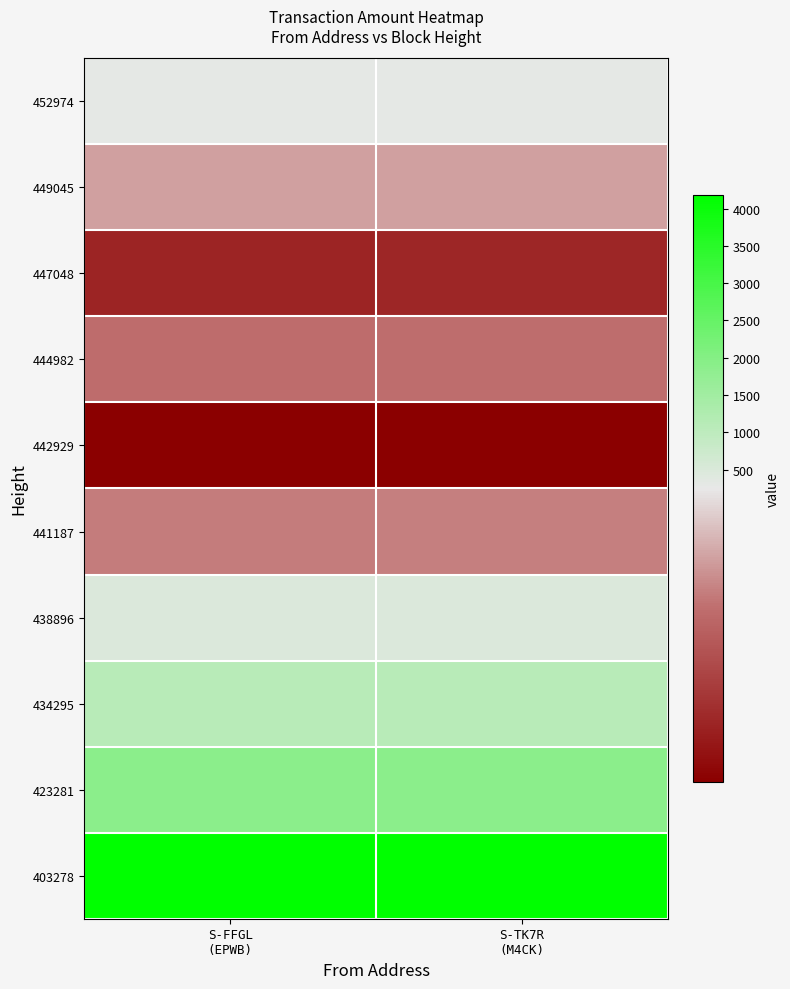

Reading left to right, what are all the values shown in this chart?

452974: S-FFGL
(EPWB)=279	S-TK7R
(M4CK)=280
449045: S-FFGL
(EPWB)=211	S-TK7R
(M4CK)=212
447048: S-FFGL
(EPWB)=131	S-TK7R
(M4CK)=132
444982: S-FFGL
(EPWB)=186	S-TK7R
(M4CK)=187
442929: S-FFGL
(EPWB)=103	S-TK7R
(M4CK)=104
441187: S-FFGL
(EPWB)=195	S-TK7R
(M4CK)=196
438896: S-FFGL
(EPWB)=475	S-TK7R
(M4CK)=476
434295: S-FFGL
(EPWB)=1099	S-TK7R
(M4CK)=1100
423281: S-FFGL
(EPWB)=1899	S-TK7R
(M4CK)=1900
403278: S-FFGL
(EPWB)=4184	S-TK7R
(M4CK)=4185